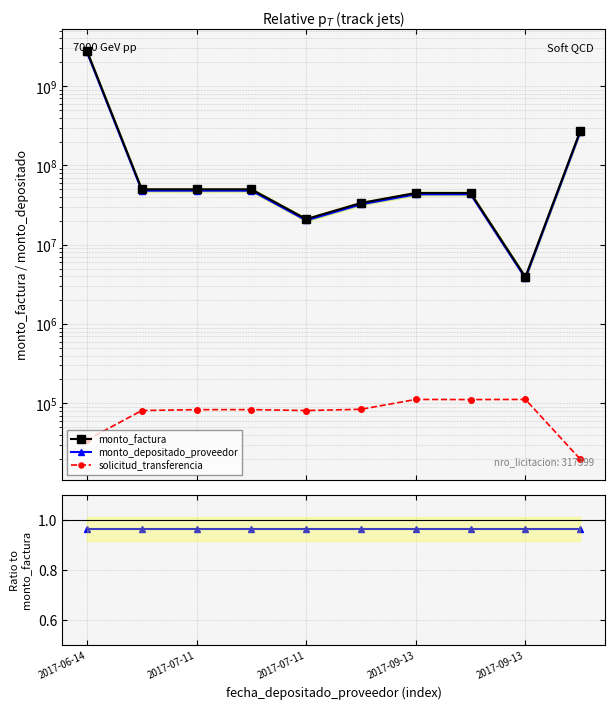

True or false: solicitud_transferencia and monto_depositado_proveedor cross at least once.

False